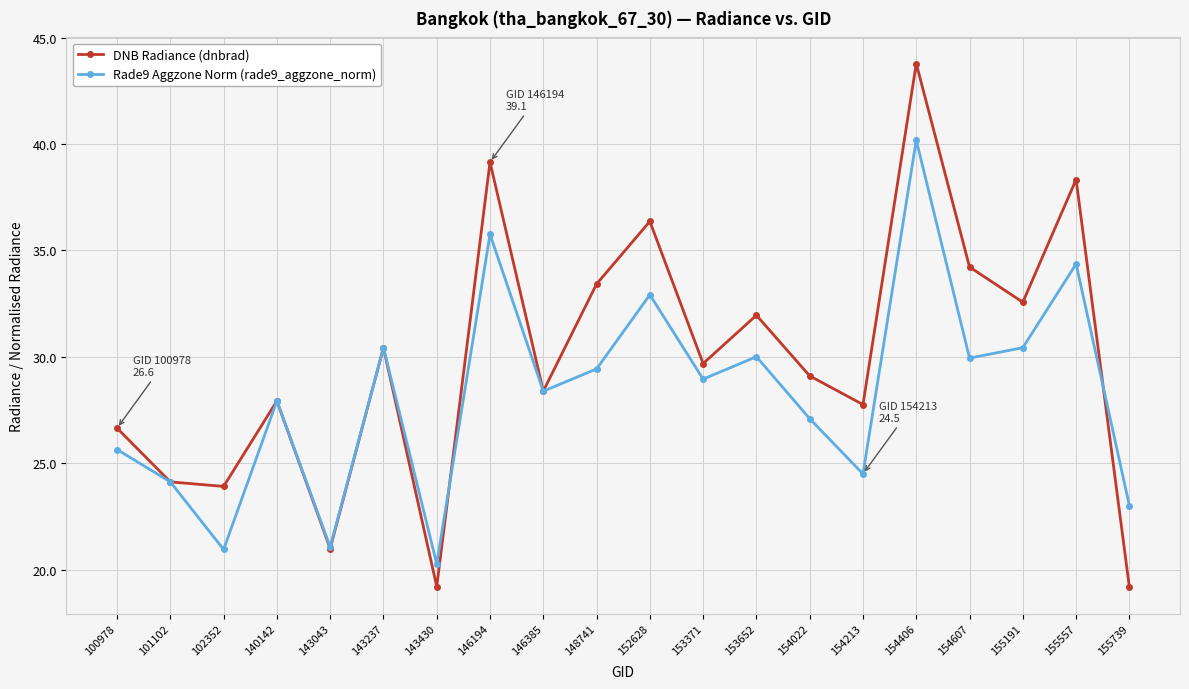

How many interior local valleys does the DNB Radiance (dnbrad) series have?

7